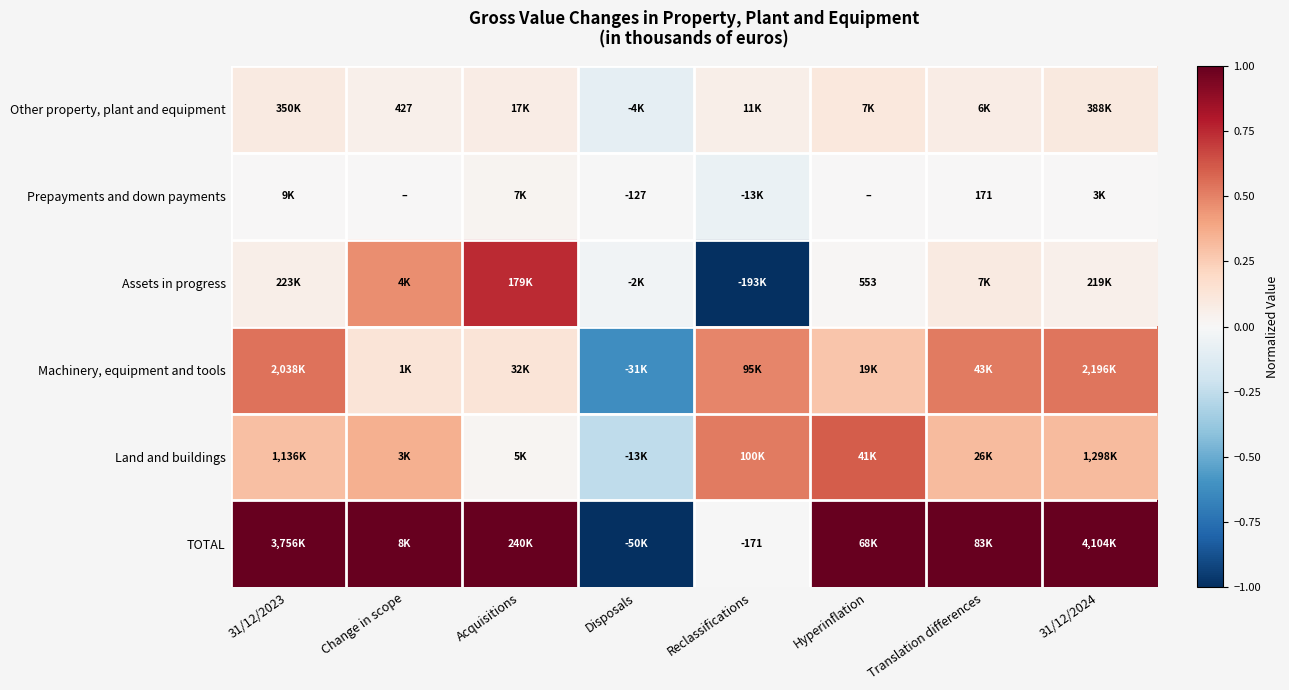

Is the value of Assets in progress at Hyperinflation greater than the value of Other property, plant and equipment at Change in scope?

Yes